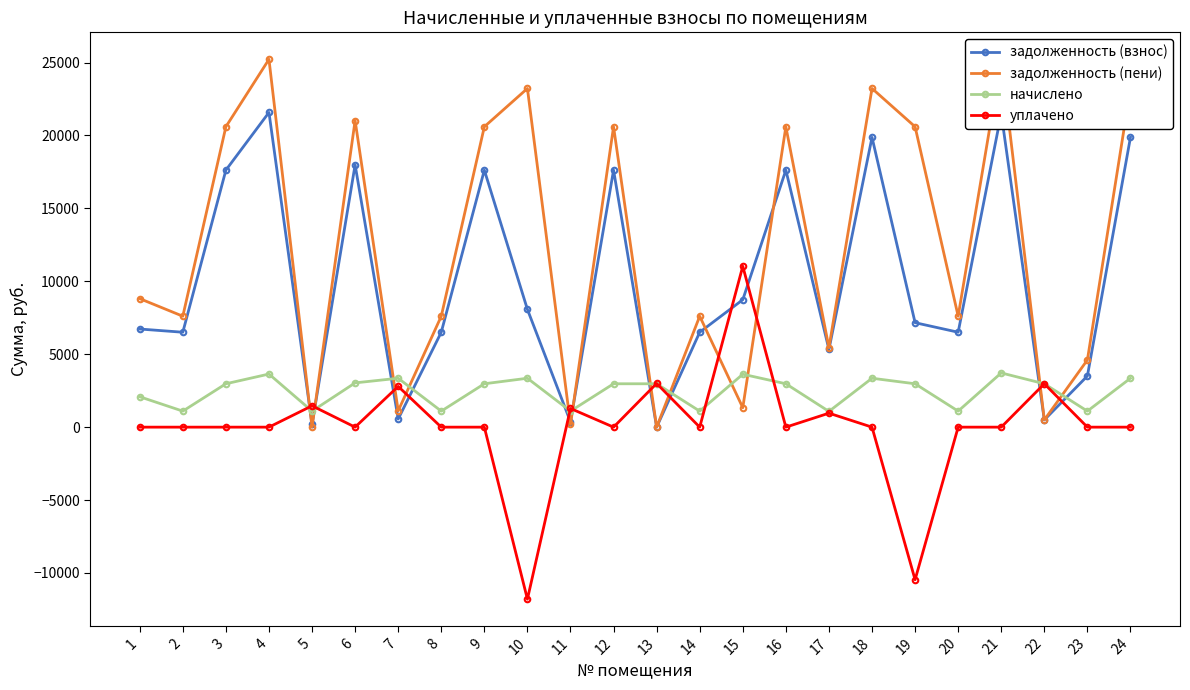

Reading left to right, what are all the values shown in this chart?

задолженность (взнос): 6728.6	6508.8	17625.6	21580.8	183.1	17990.4	558.4	6508.8	17625.6	8075.3	366.1	17625.6	0.0	6508.8	8738.5	17625.6	5325.2	19872.0	7162.5	6508.8	21504.0	495.7	3508.8	19872.0
задолженность (пени): 8811.9	7607.2	20599.9	25222.6	0.0	21026.3	1117.8	7607.2	20599.9	23225.4	183.5	20599.9	0.0	7607.2	1333.1	20599.9	5446.3	23225.4	20599.9	7607.2	25222.6	495.7	4607.2	23225.4
начислено: 2083.3	1098.4	2974.3	3641.8	1098.4	3035.9	3353.4	1098.4	2974.3	3353.4	1098.4	2974.3	2974.3	1098.4	3628.8	2974.3	1079.2	3353.4	2974.3	1098.4	3718.6	2974.3	1098.4	3353.4
уплачено: 0.0	0.0	0.0	0.0	1464.0	0.0	2794.0	0.0	0.0	-11796.7	1281.0	0.0	2995.7	0.0	11034.2	0.0	958.0	0.0	-10463.1	0.0	0.0	2974.3	0.0	0.0